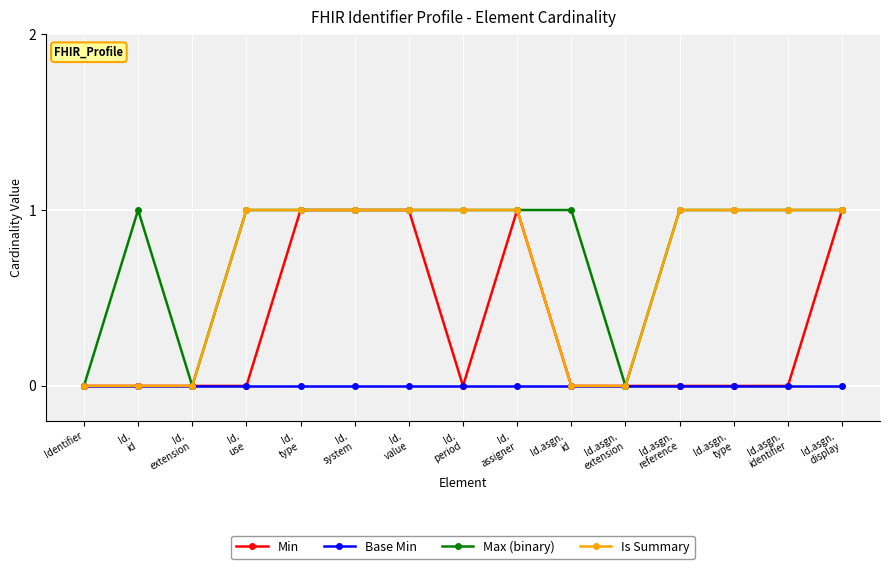

Which series has the largest total across all categories?

Max (binary)